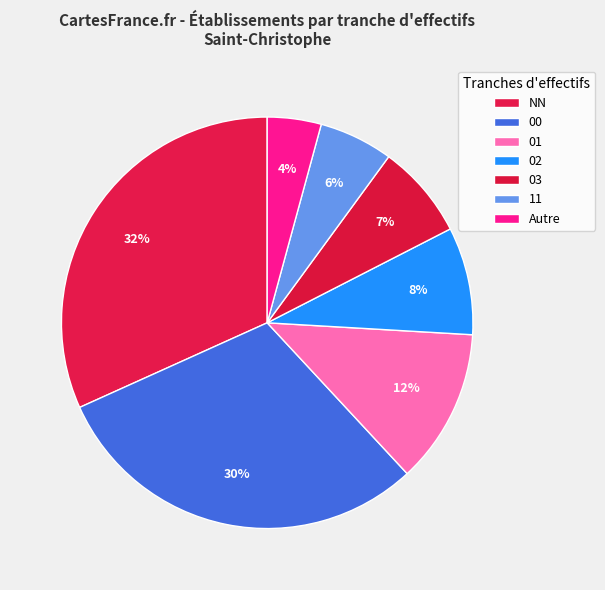

How many segments does this pie chart have?

7